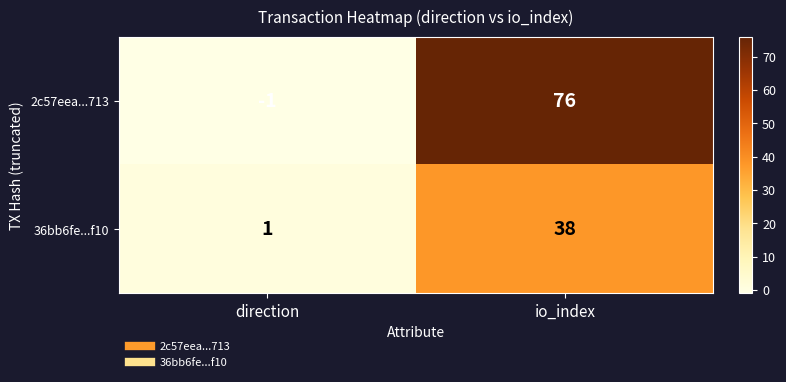

How many data points in 36bb6fe...f10 are less than 38?

1